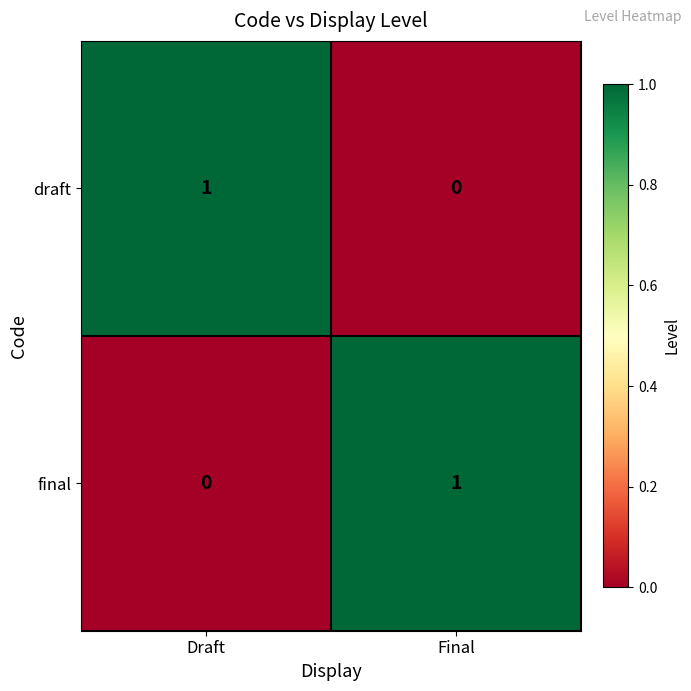

Reading left to right, what are all the values shown in this chart?

draft: 1	0
final: 0	1